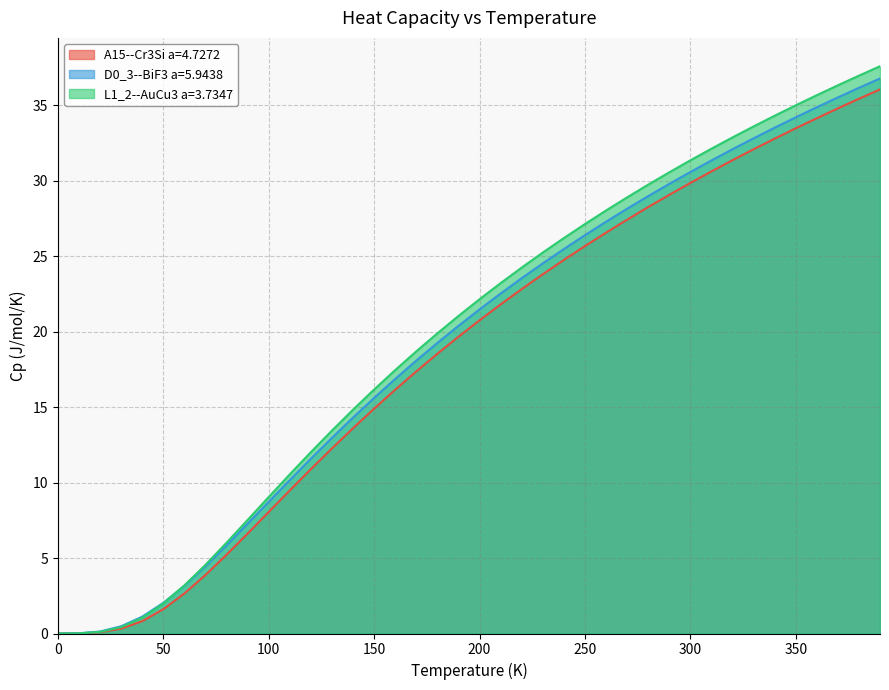

How many distinct data groups are displayed?

3